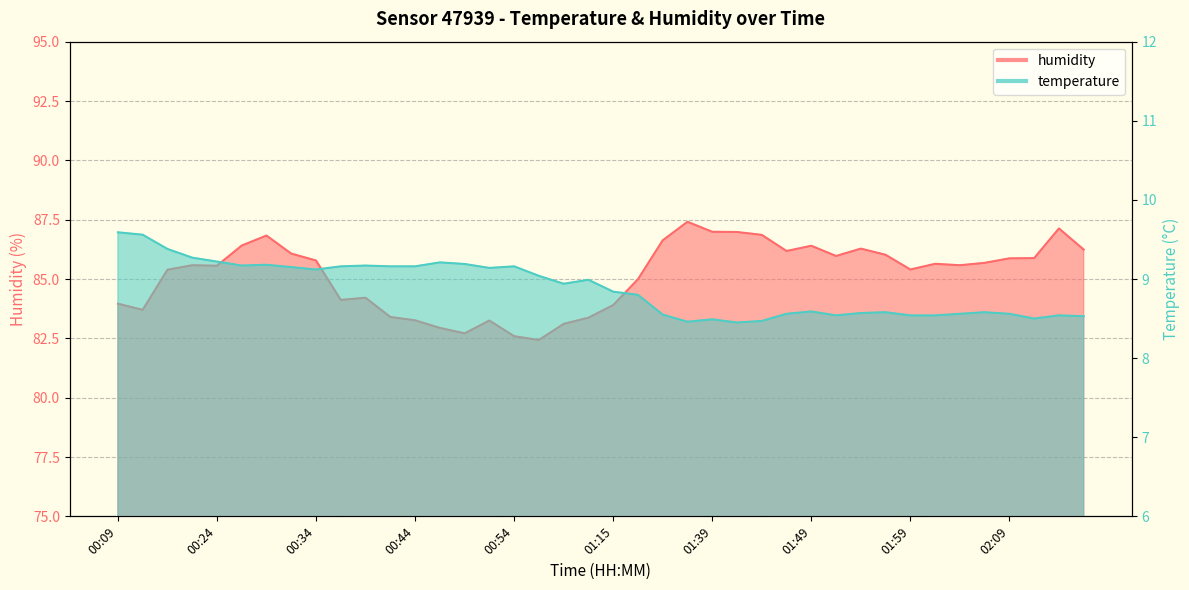

What position from the left is 01:41?

26